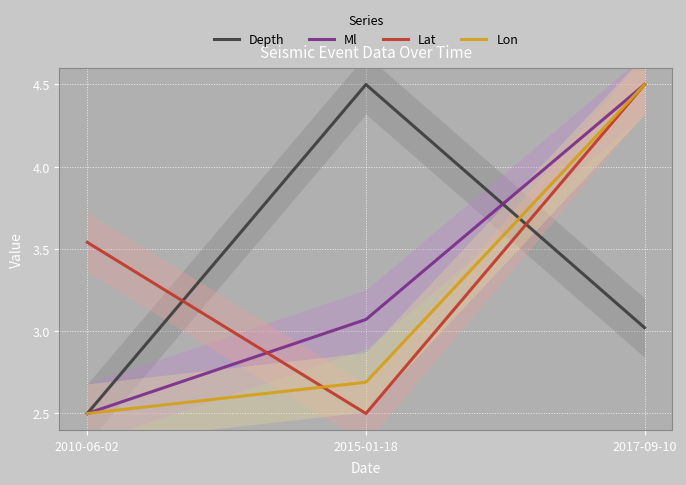

Count the number of categories in the chart.

3